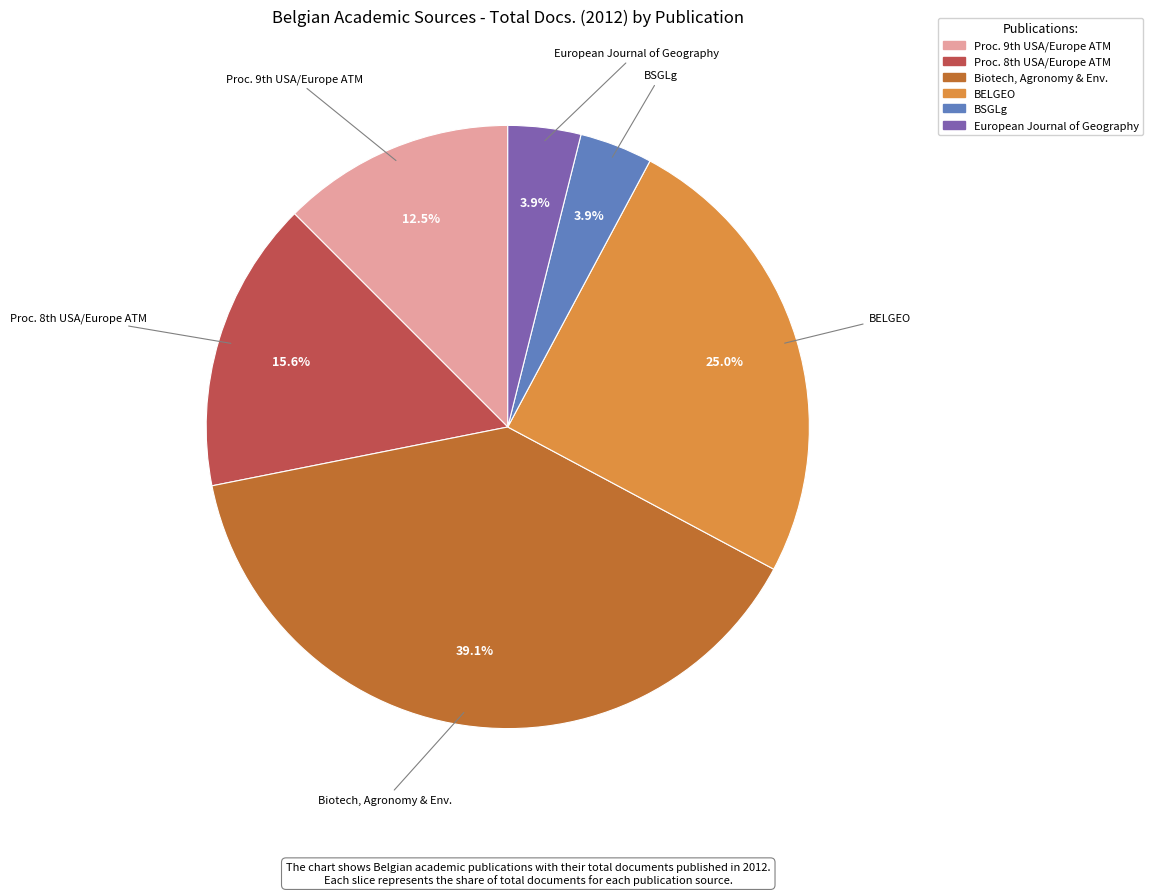

Count the number of slices in the pie.

6